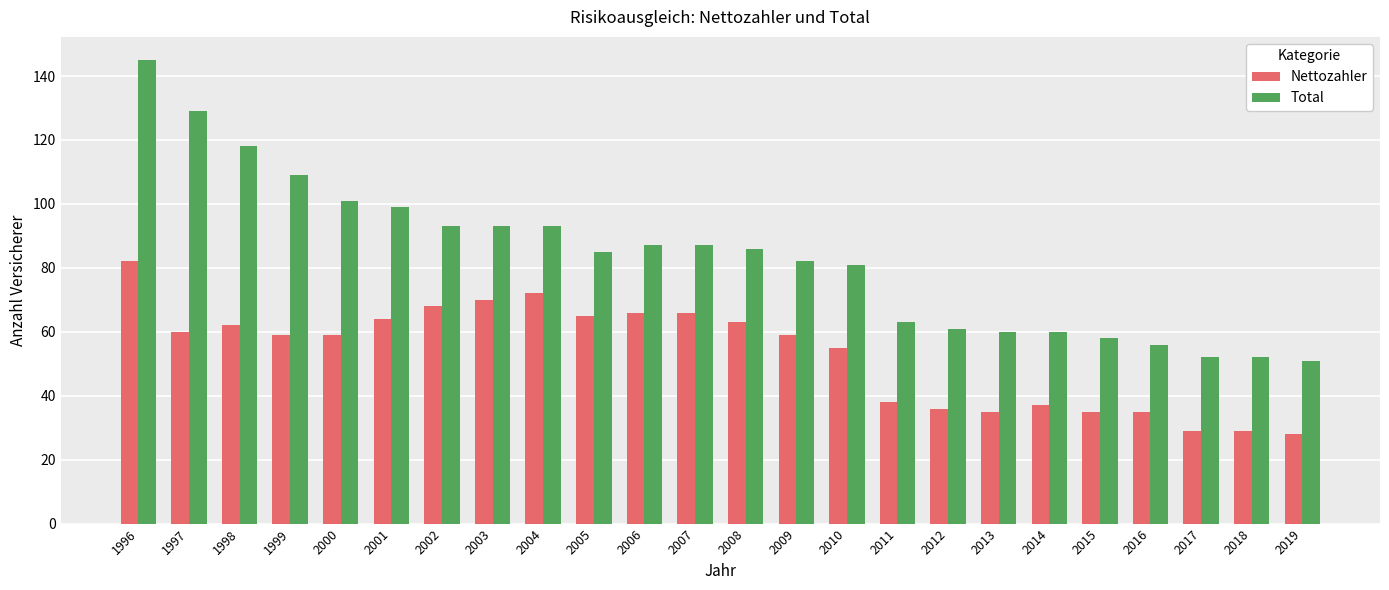

Reading left to right, transcribe all the data shown in this chart.

Nettozahler: 1996=82	1997=60	1998=62	1999=59	2000=59	2001=64	2002=68	2003=70	2004=72	2005=65	2006=66	2007=66	2008=63	2009=59	2010=55	2011=38	2012=36	2013=35	2014=37	2015=35	2016=35	2017=29	2018=29	2019=28
Total: 1996=145	1997=129	1998=118	1999=109	2000=101	2001=99	2002=93	2003=93	2004=93	2005=85	2006=87	2007=87	2008=86	2009=82	2010=81	2011=63	2012=61	2013=60	2014=60	2015=58	2016=56	2017=52	2018=52	2019=51